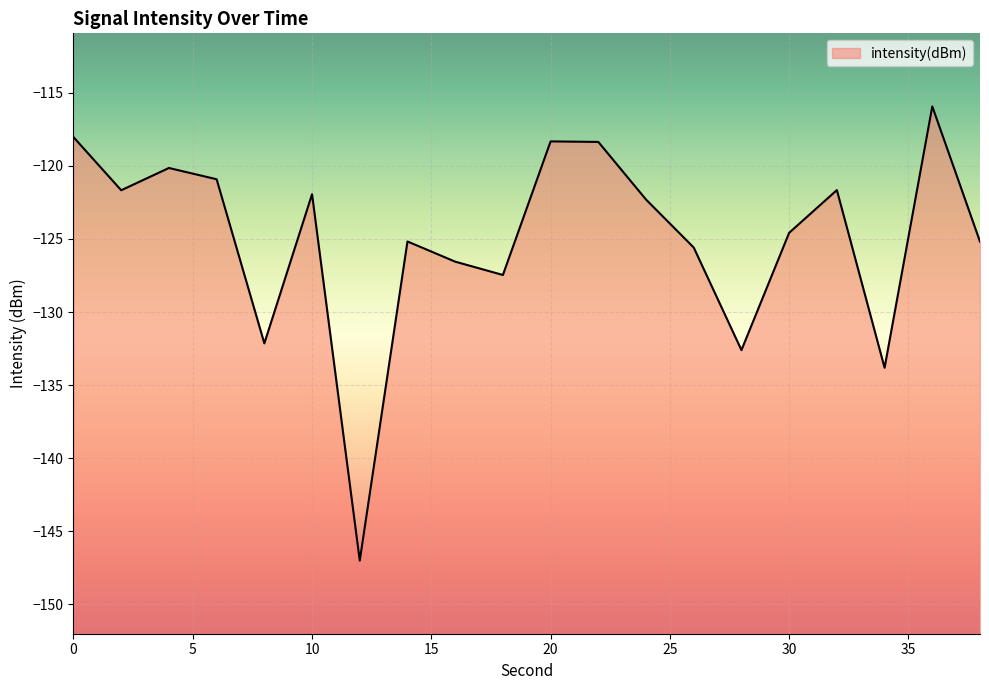

What is the change in value from 4 to 14?

-5.0